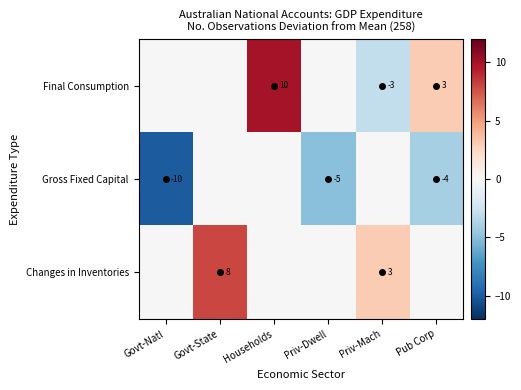

The Changes in Inventories series shows 3 at Priv-Mach. True or false?

True